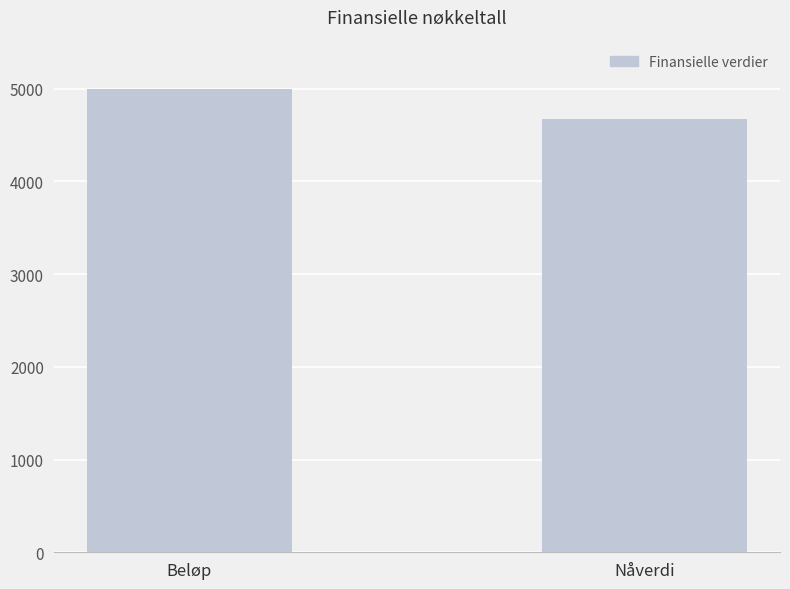

What is the difference between the values at Beløp and Nåverdi?

327.1